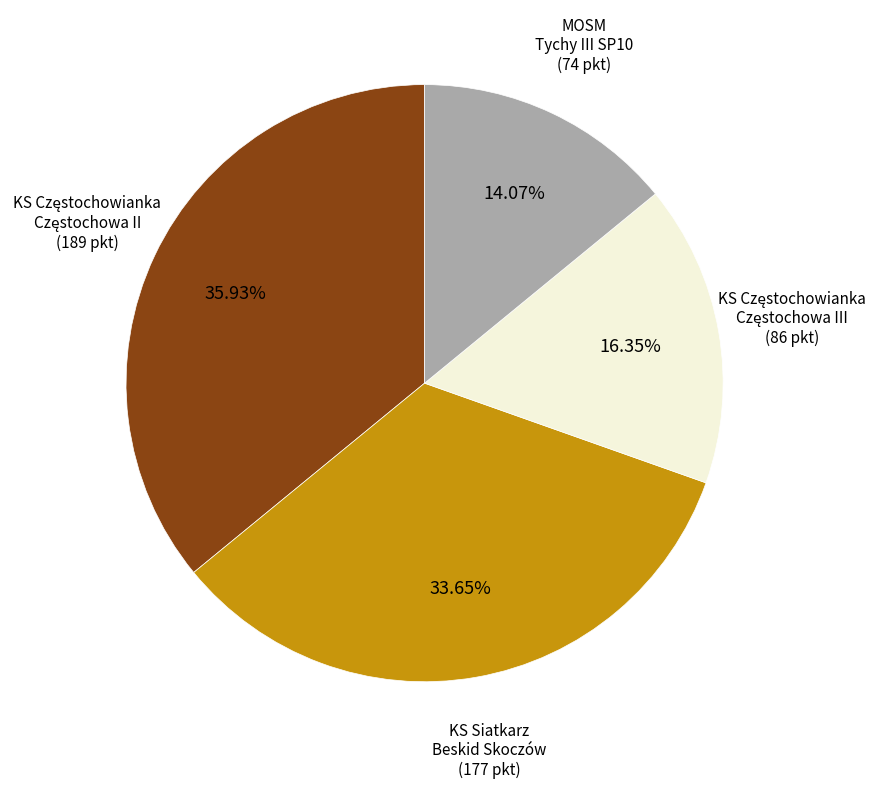

Approximately how many times larger is the value at KS Siatkarz Beskid Skoczów compared to MOSM Tychy III SP10?

2.4